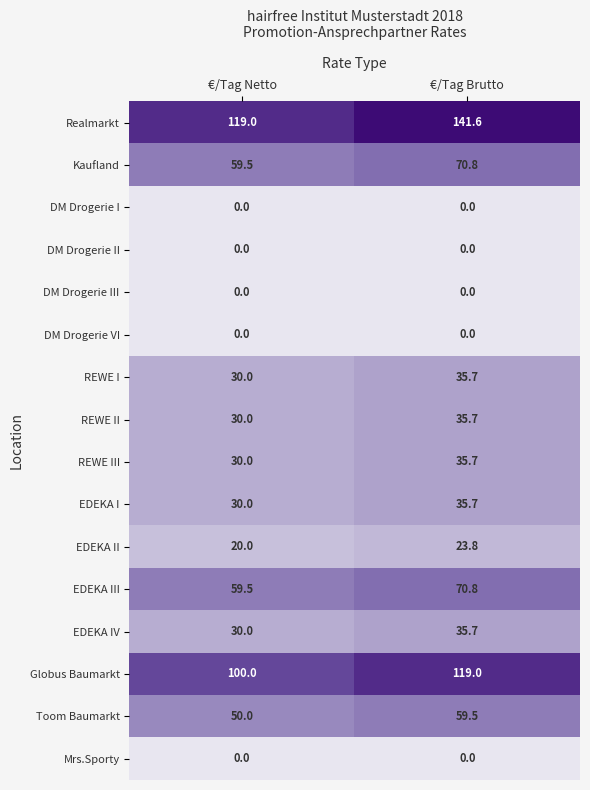

What is the sum of the REWE II values at €/Tag Netto and €/Tag Brutto?

65.7